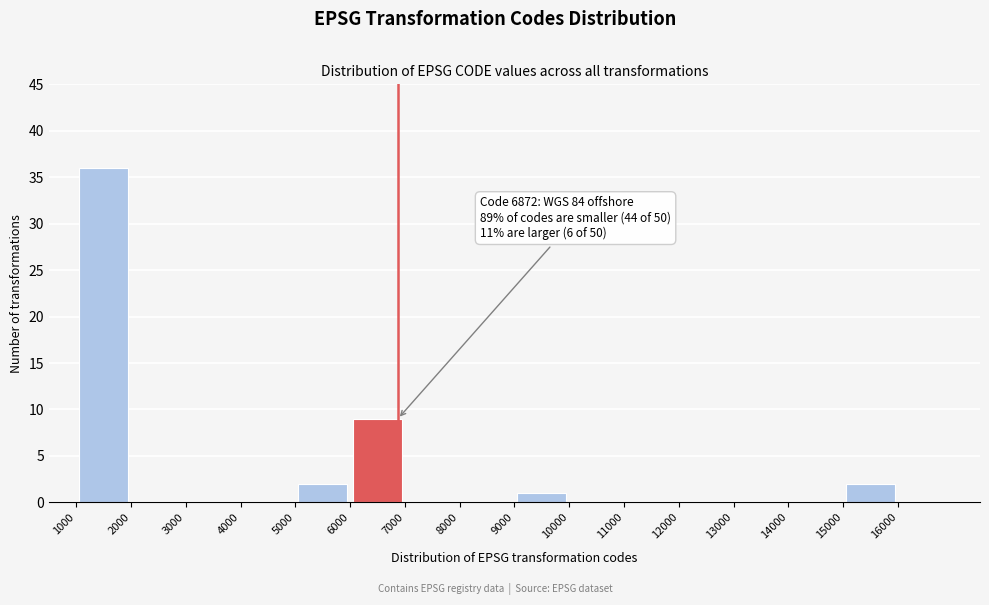

Over which range of the x-axis is the bar tallest?

1000 to 2000